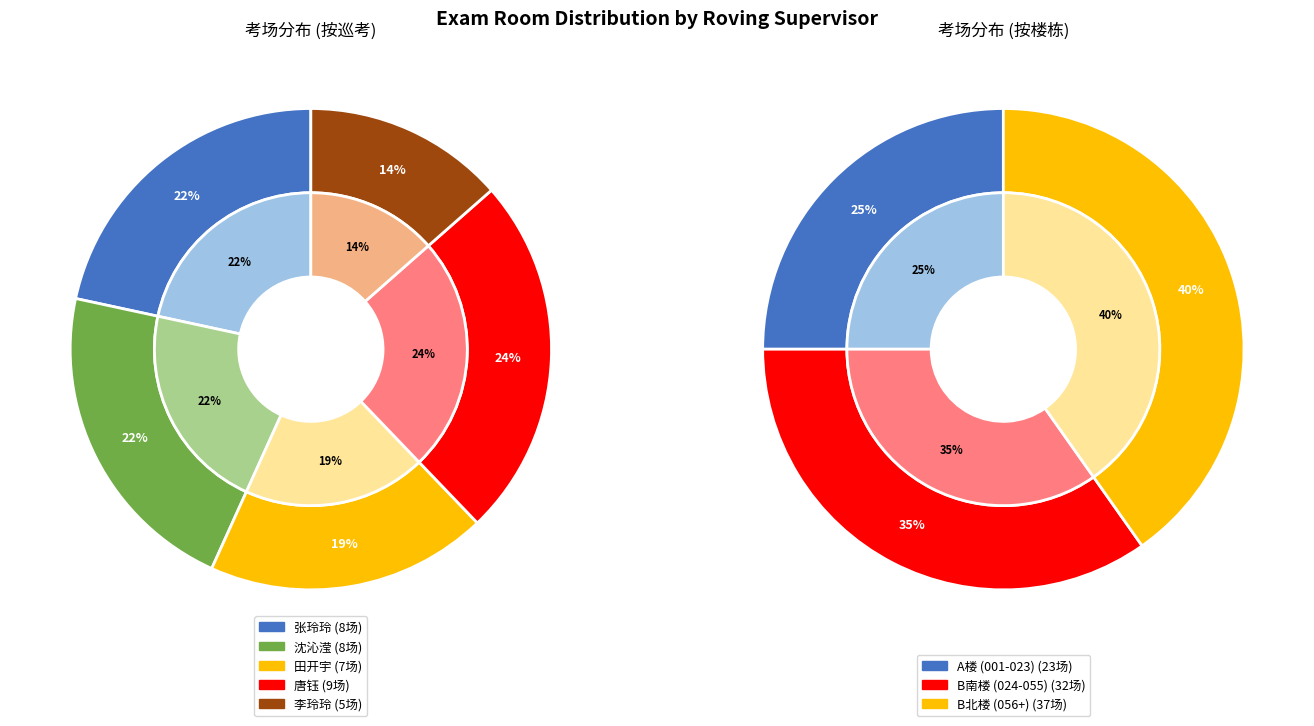

To the nearest percent, what is the difference between the largest and smallest slice percentages?

11%